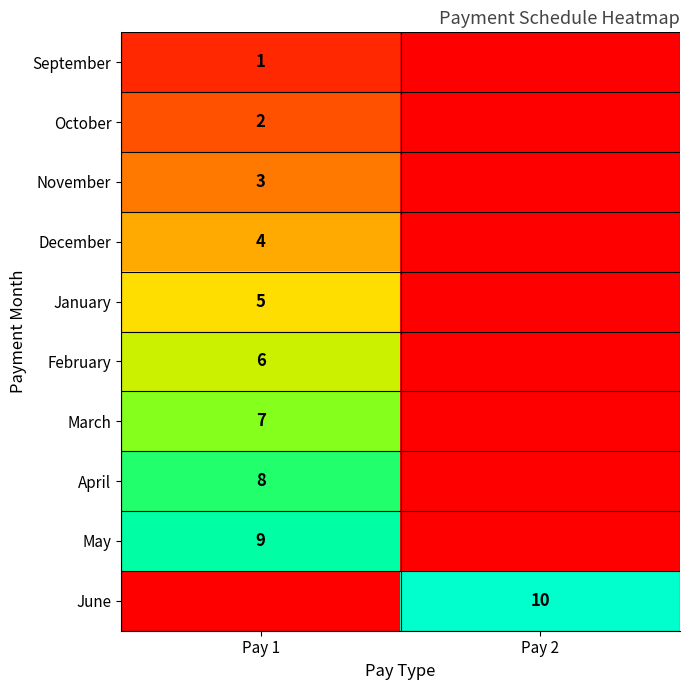

True or false: February has a value of 6 at Pay 1.

True